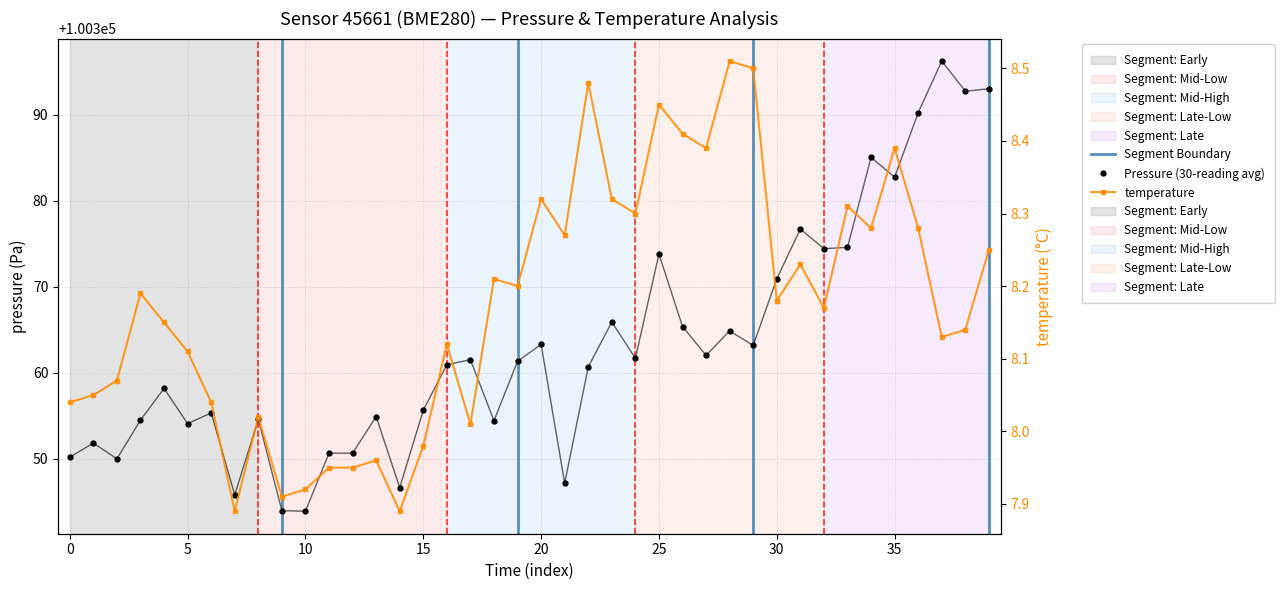

Is it true that pressure equals 100376.7 at 2023-04-27T01:18:50?

True